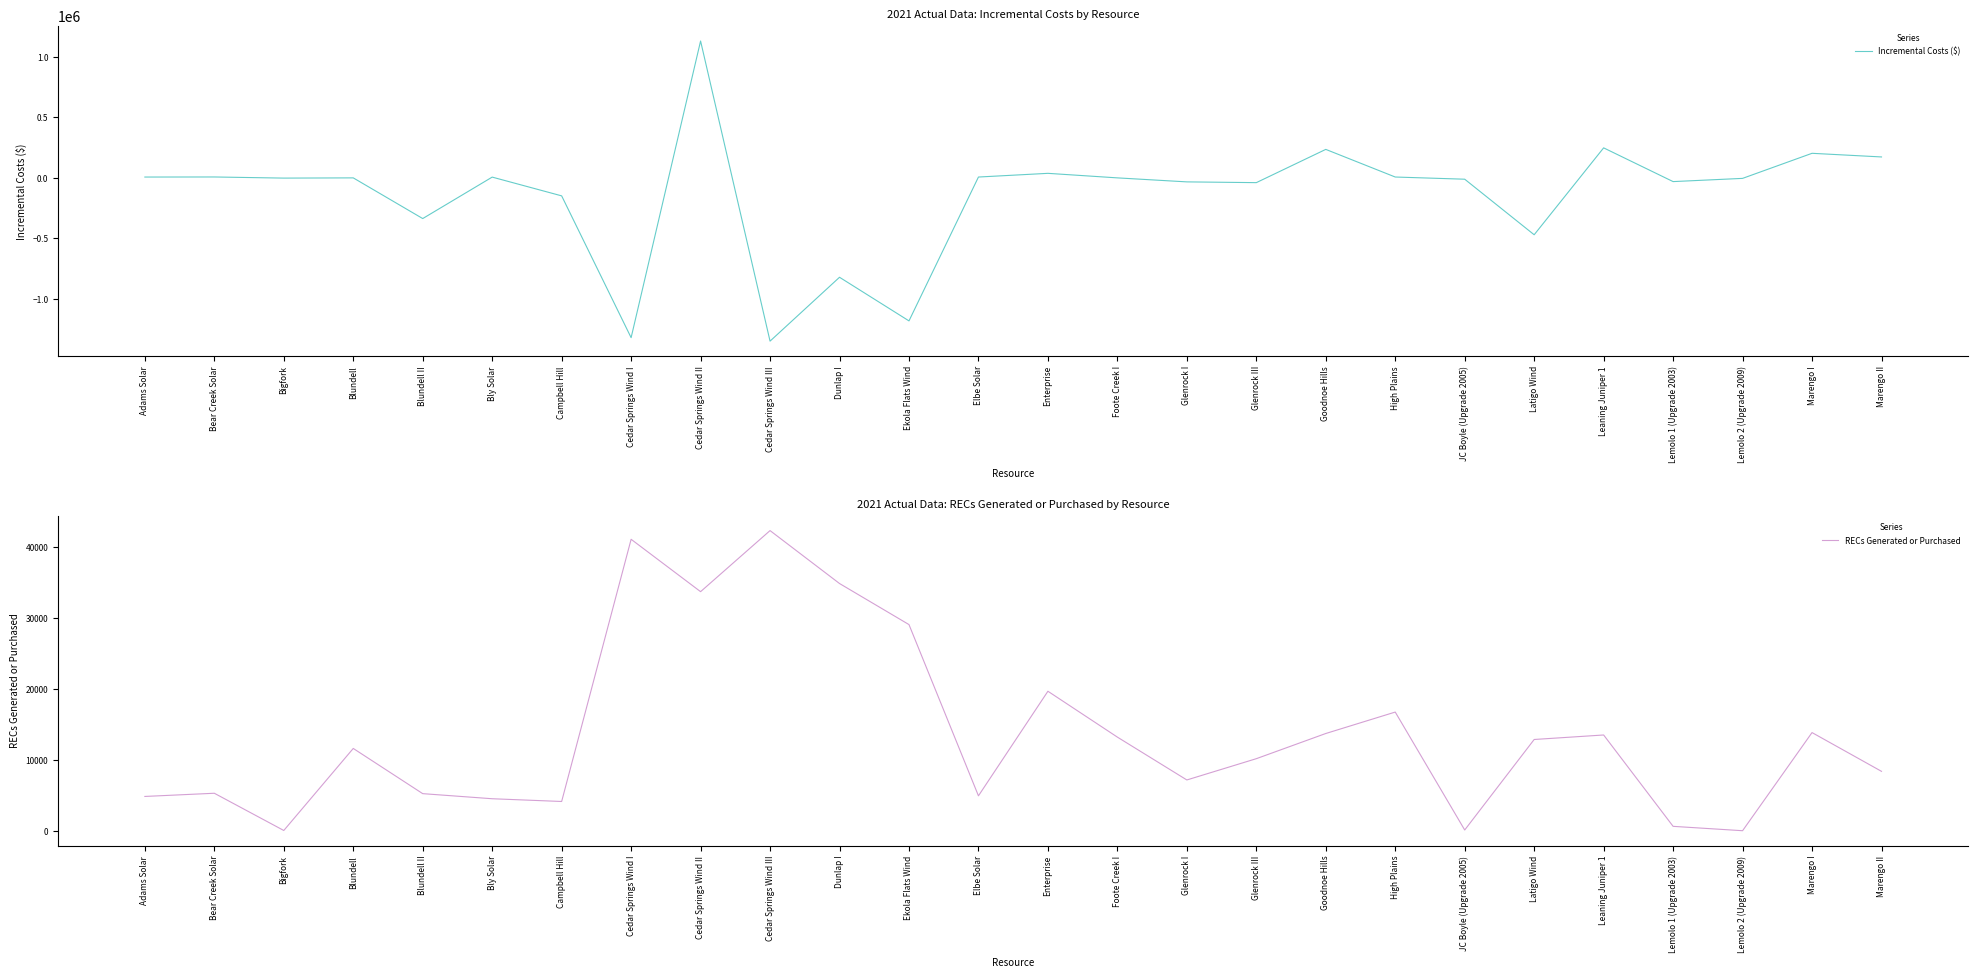

Where do Incremental Costs ($) and RECs Generated or Purchased first cross each other?

Bear Creek Solar and Bigfork